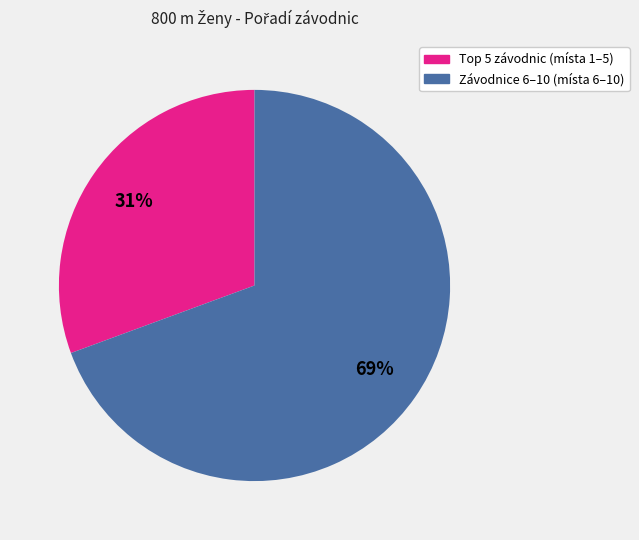

To the nearest percent, what is the average slice percentage?

50%